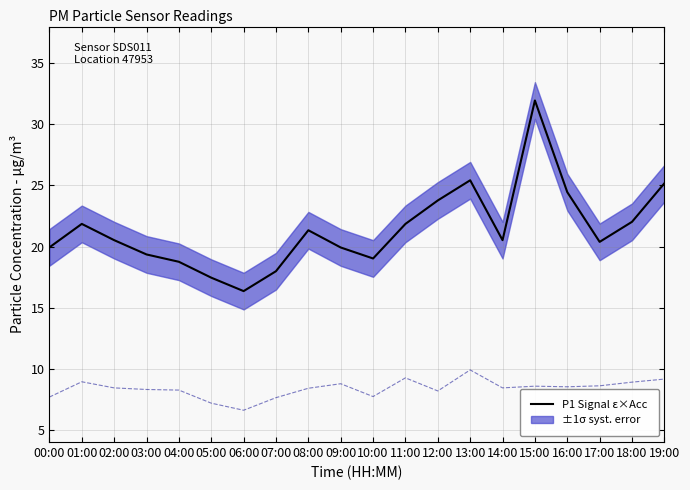

How many interior local valleys does the P1 Signal ε×Acc series have?

4